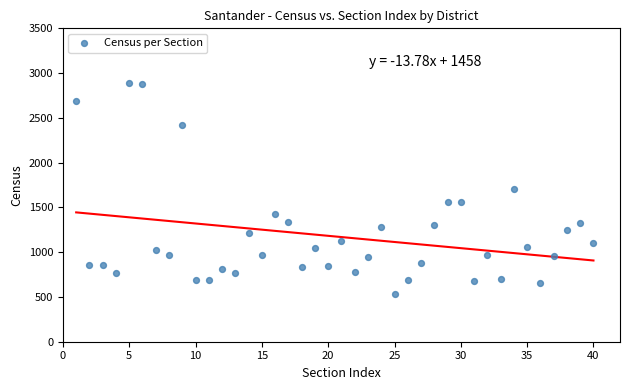

What is the range of Y values (max minus min)?

2356